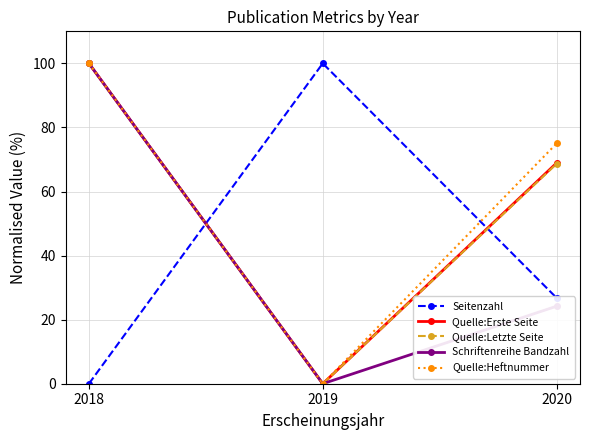

What is the highest value of the Schriftenreihe Bandzahl series?

100.0